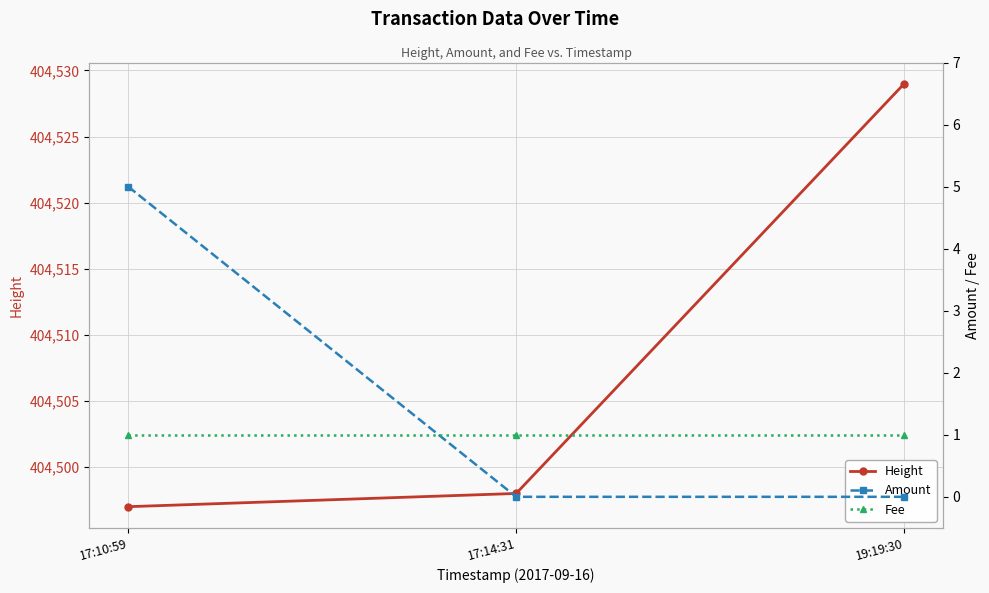

Reading right to left, transcribe all the data shown in this chart.

Height: 19:19:30=404529	17:14:31=404498	17:10:59=404497
Amount: 19:19:30=0	17:14:31=0	17:10:59=5
Fee: 19:19:30=1	17:14:31=1	17:10:59=1